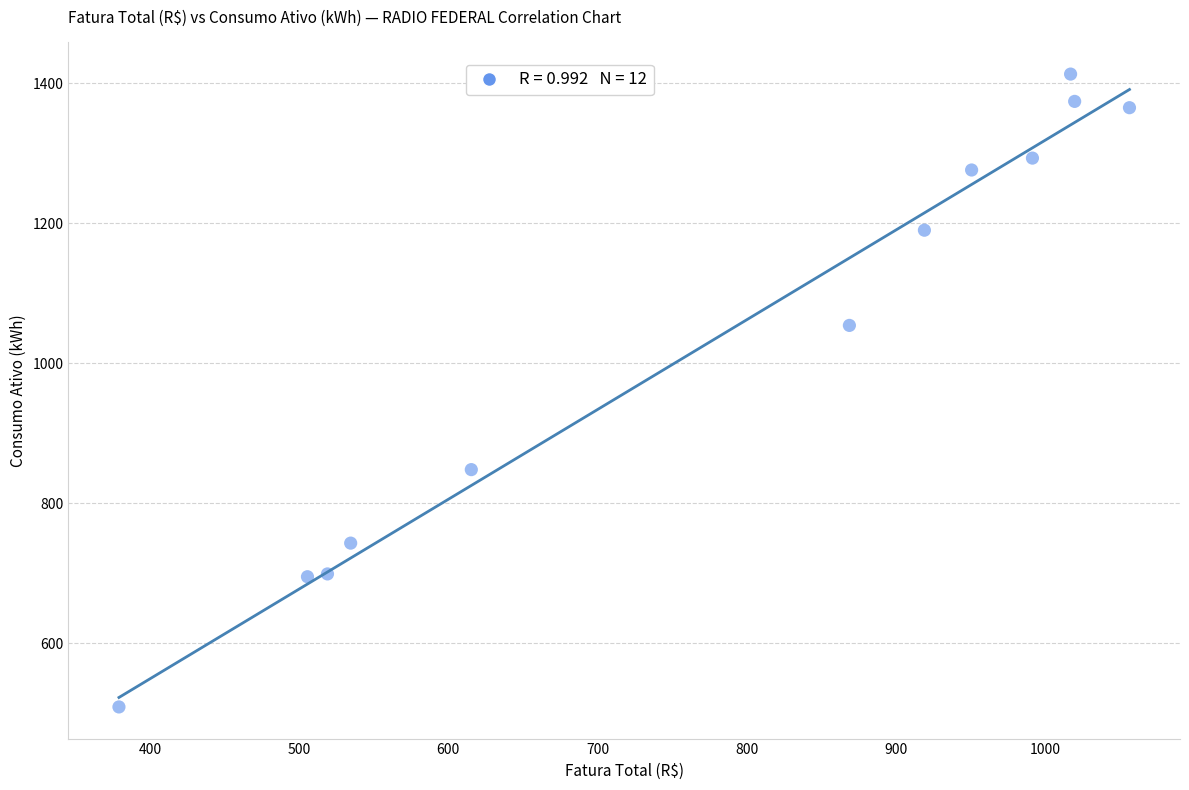

What Y value in the scatter plot is closest to 961?

1054